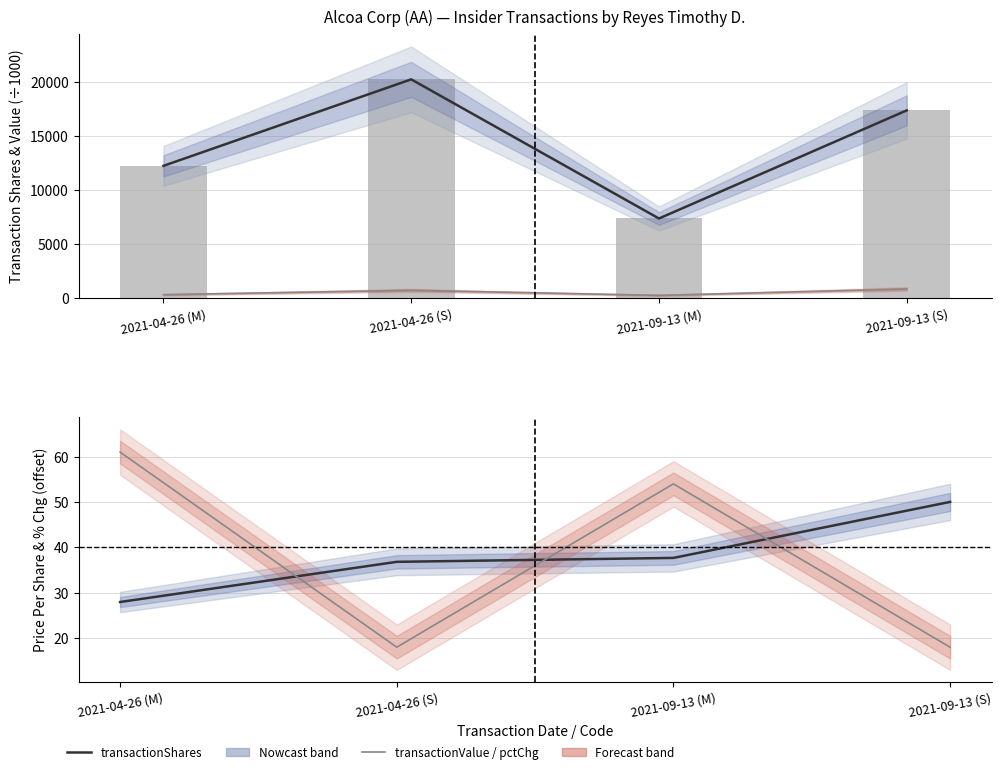

What value does the transactionValue (÷1000) series have at 2021-04-26 (M)?

342.8